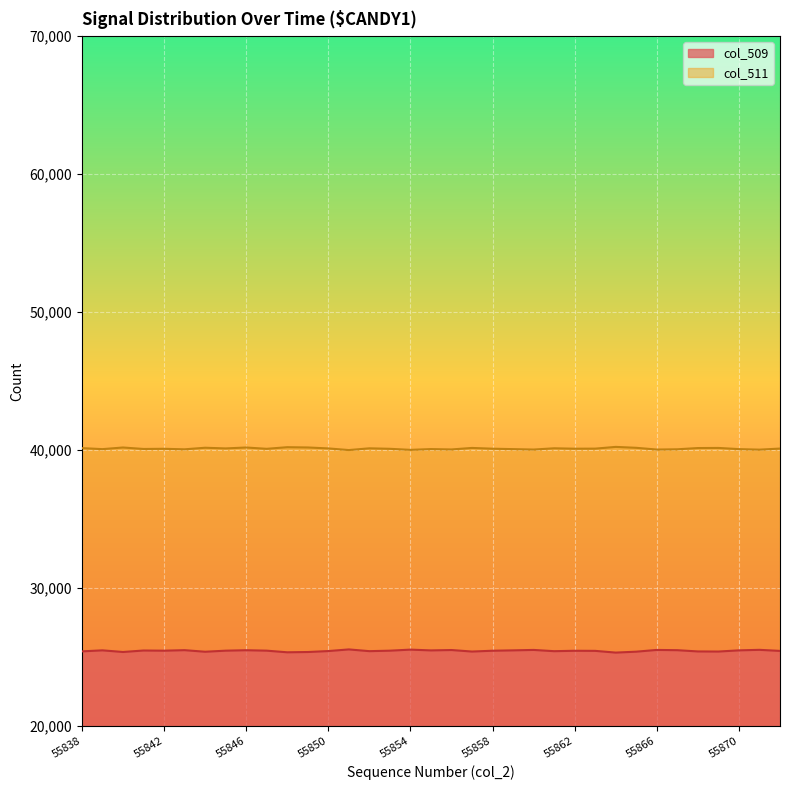

True or false: col_511 has more than 0 interior local peaks.

True